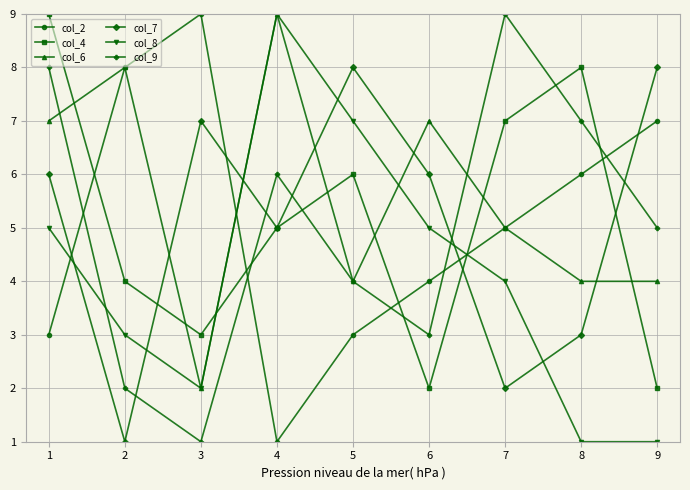

What is the minimum value for col_2?

1